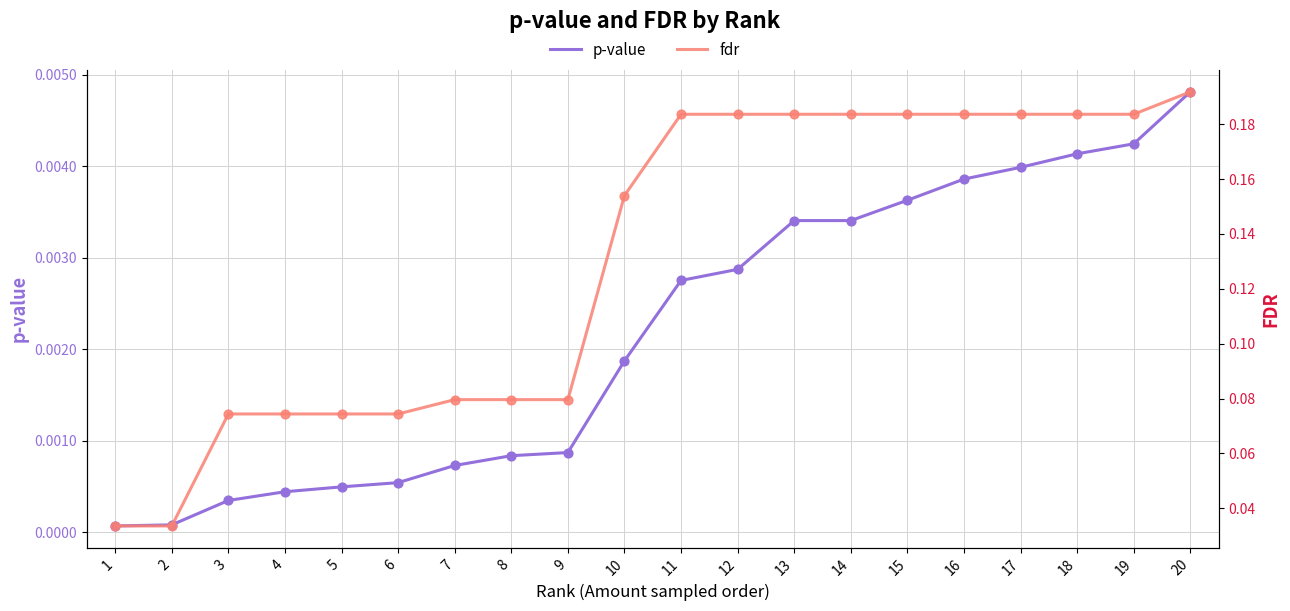

Which series reaches the minimum Y coordinate?

p-value